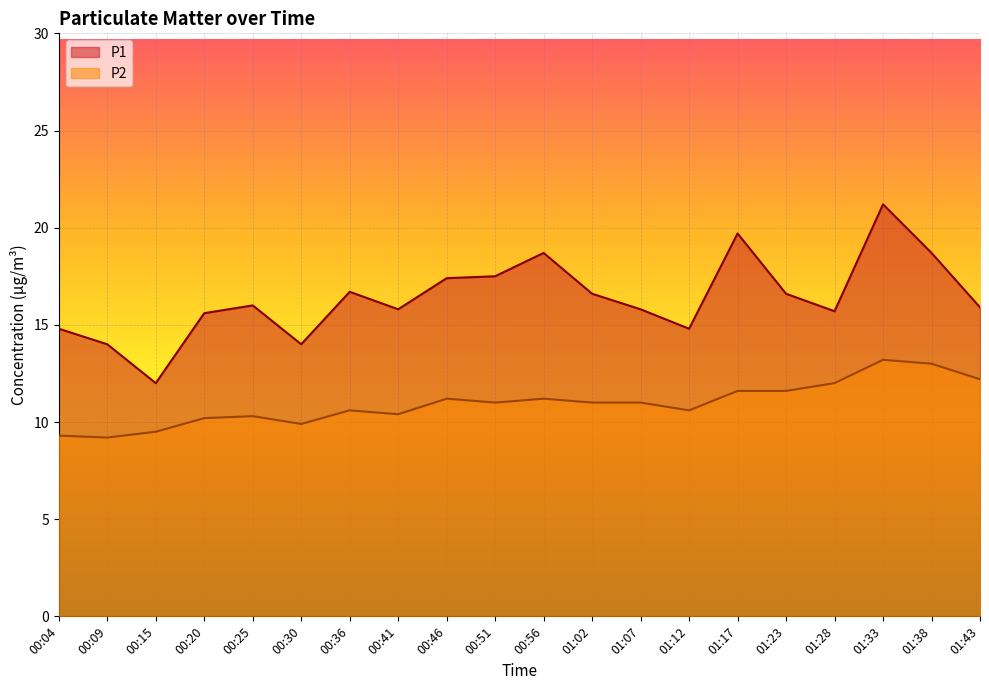

Which series has the largest total across all categories?

P1